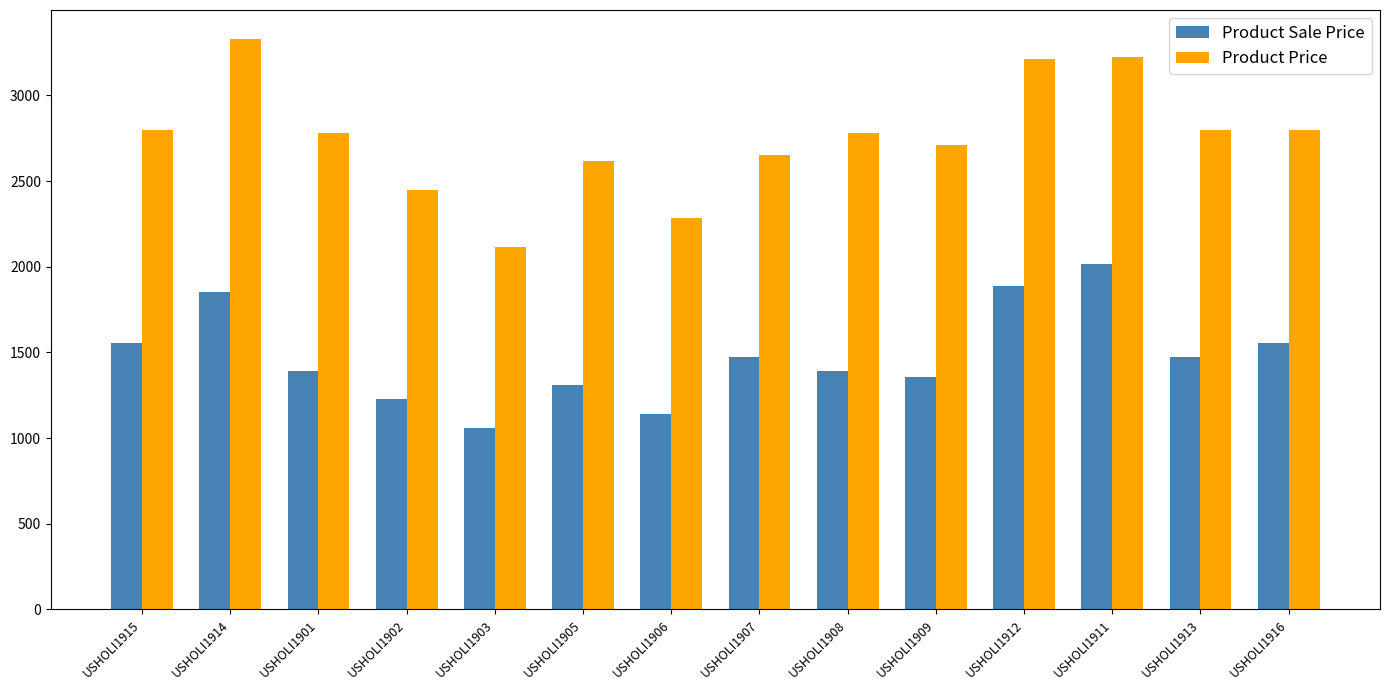

Rank the series by their maximum value, from highest to lowest.

Product Price, Product Sale Price